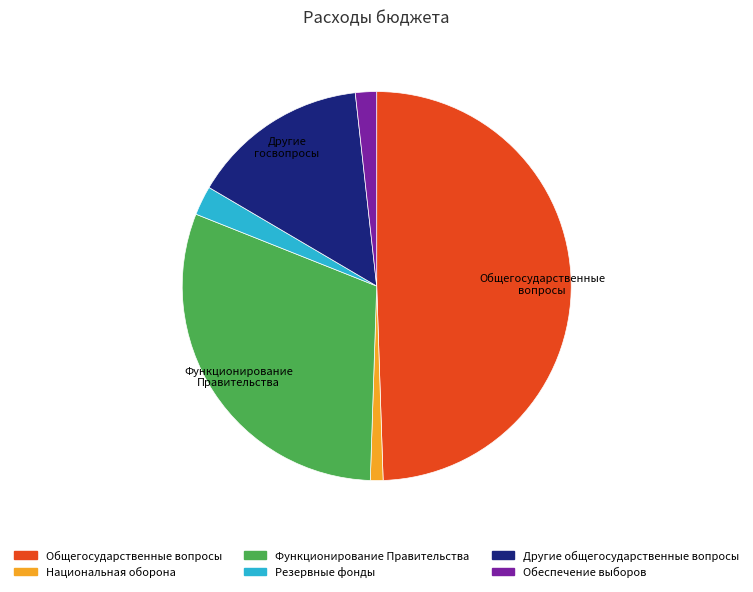

How many segments does this pie chart have?

6